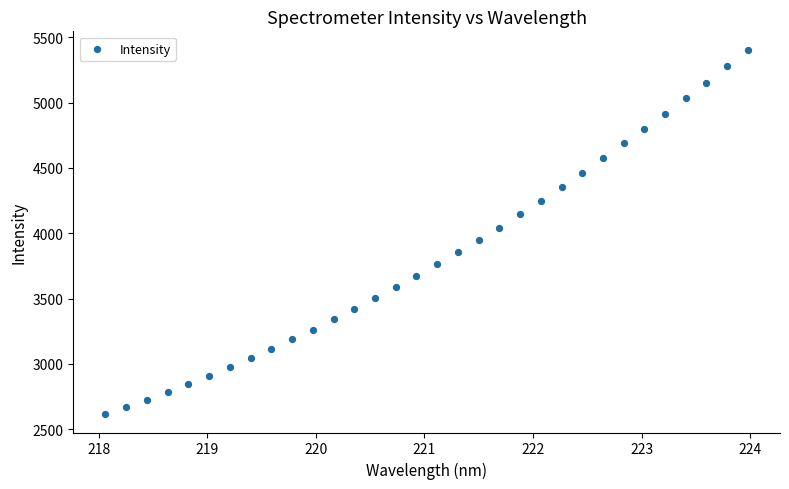

What is the range of Y values (max minus min)?

2791.5